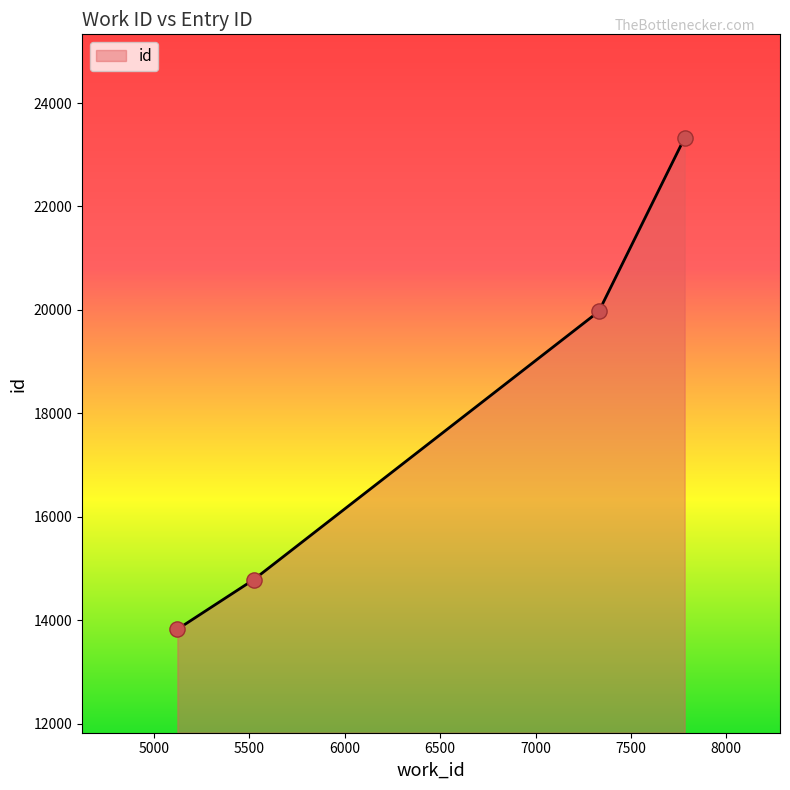

True or false: the data has more than 1 interior local peaks.

False